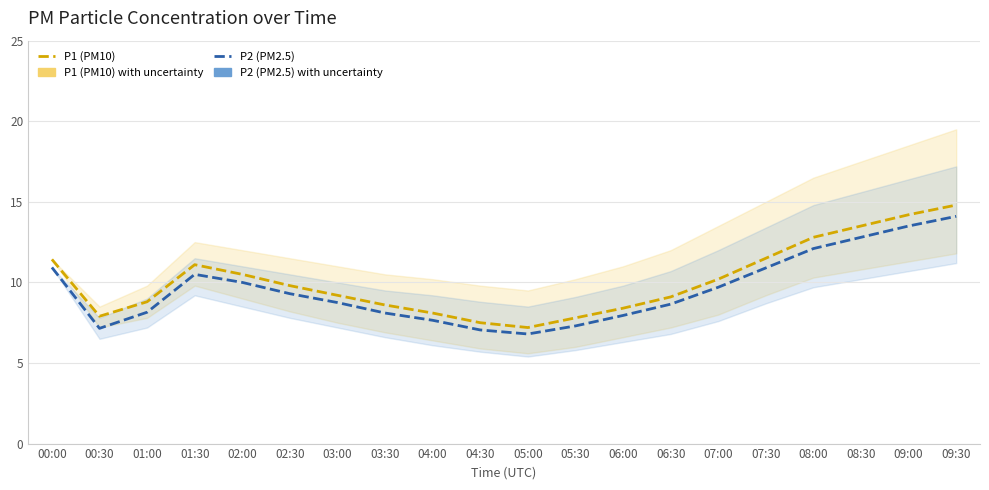

What is the label of the 17th point from the left?

08:00